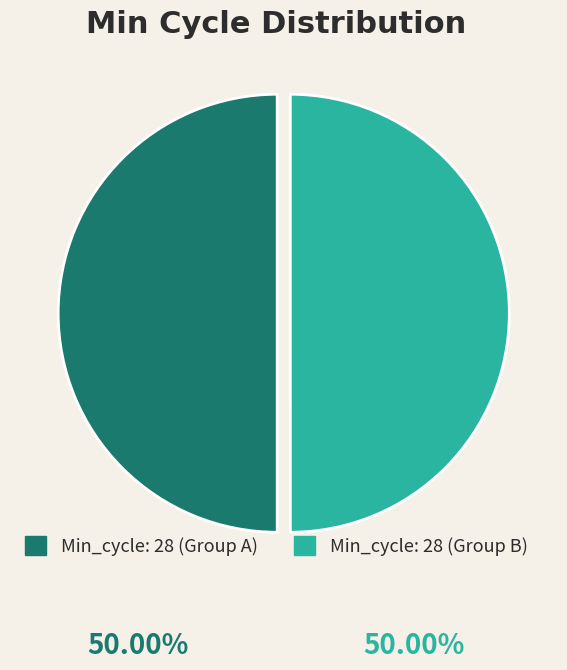

How many slices are in this pie chart?

2